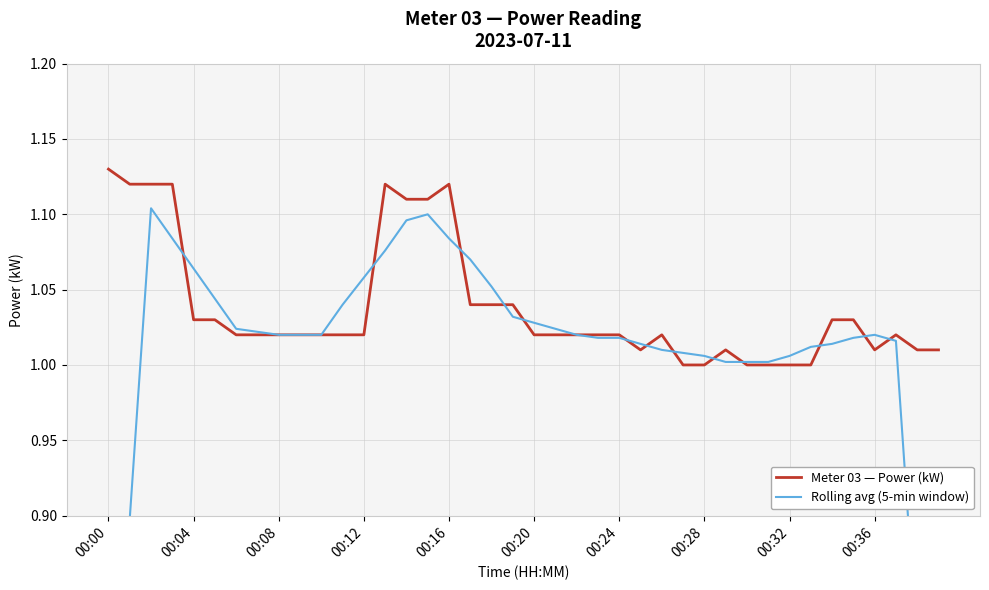

At which label does Meter 03 — Power (kW) reach its peak?

00:00